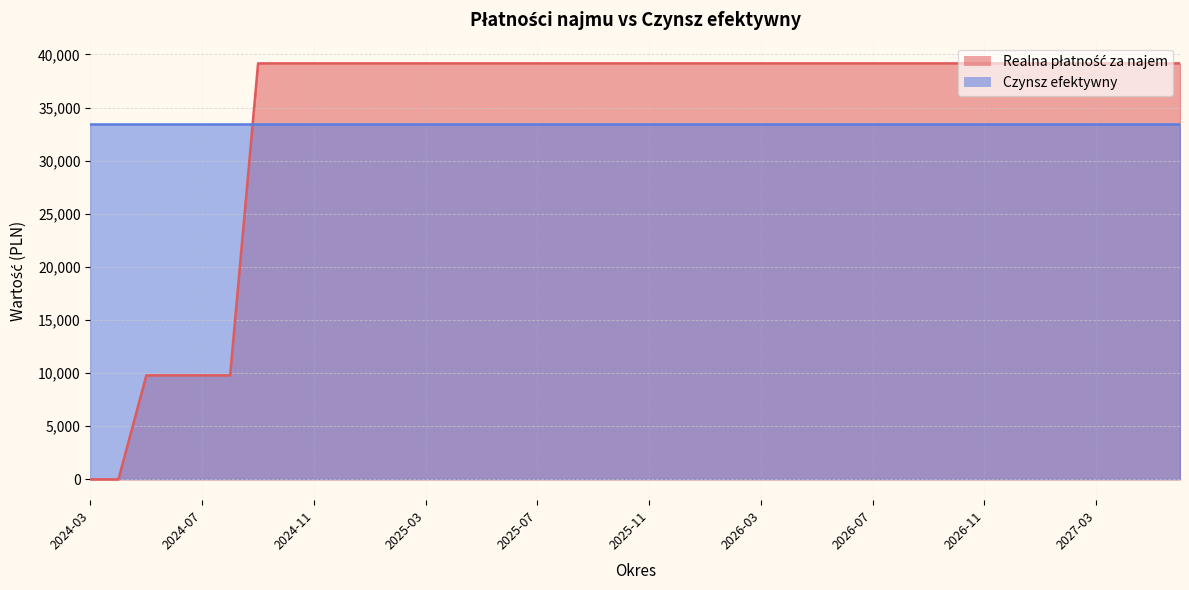

List the labels in order of value, largest first.

2024-09, 2024-10, 2024-11, 2024-12, 2025-01, 2025-02, 2025-03, 2025-04, 2025-05, 2025-06, 2025-07, 2025-08, 2025-09, 2025-10, 2025-11, 2025-12, 2026-01, 2026-02, 2026-03, 2026-04, 2026-05, 2026-06, 2026-07, 2026-08, 2026-09, 2026-10, 2026-11, 2026-12, 2027-01, 2027-02, 2027-03, 2027-04, 2027-05, 2027-06, 2024-05, 2024-06, 2024-07, 2024-08, 2024-03, 2024-04